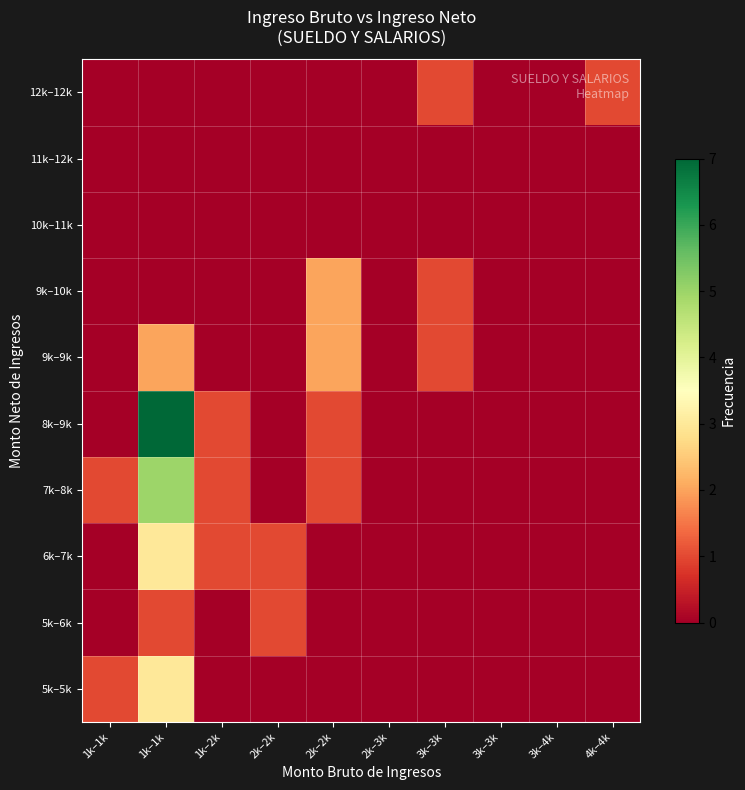

At which label does 11k–12k reach its minimum?

1k–1k